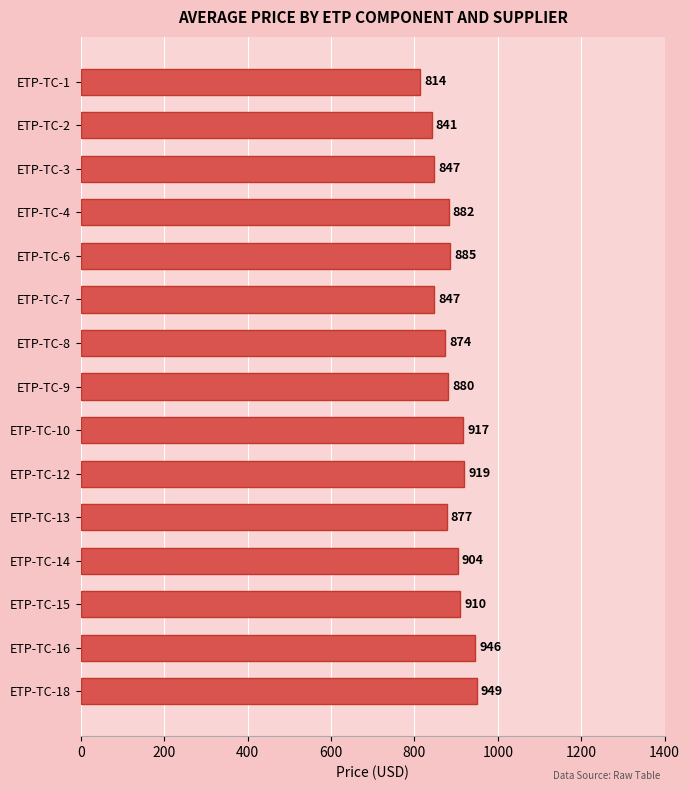

True or false: the data shows 1280.7 at ETP-TC-7.

False